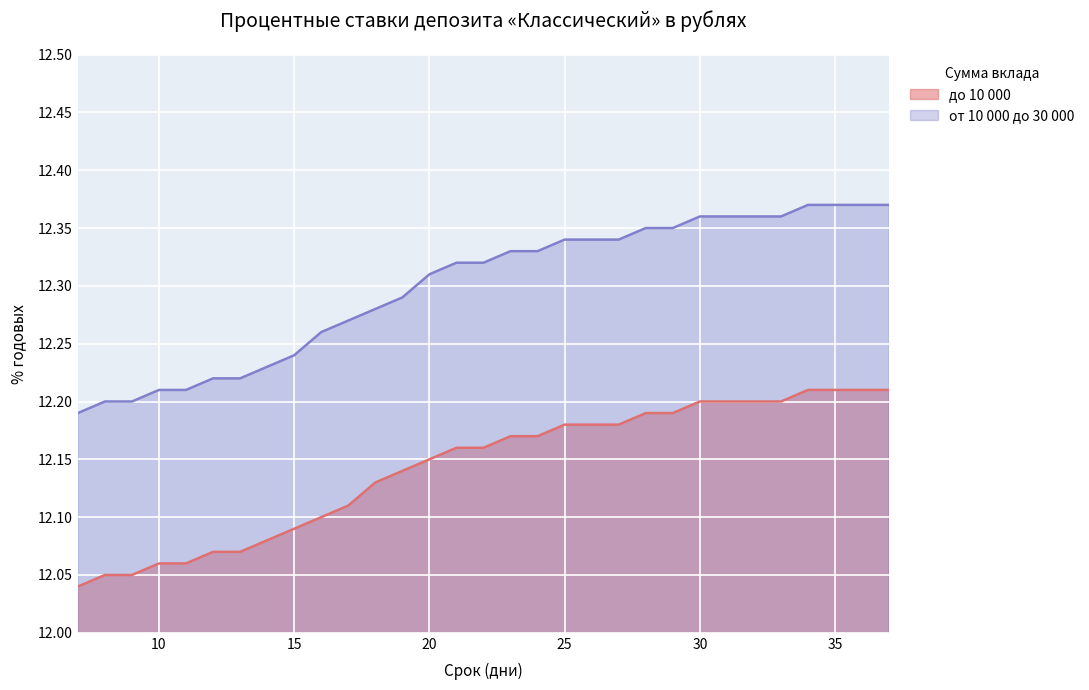

Which has a higher value, 27 or 19?

27